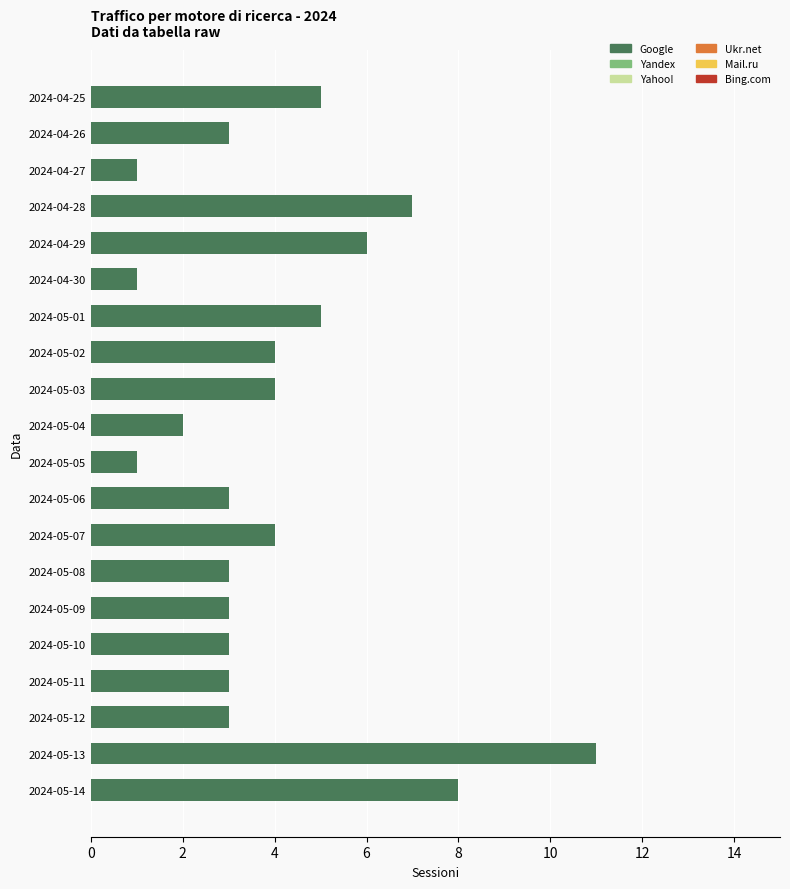

Reading top to bottom, extract all data points from this chart.

2024-04-25=5	2024-04-26=3	2024-04-27=1	2024-04-28=7	2024-04-29=6	2024-04-30=1	2024-05-01=5	2024-05-02=4	2024-05-03=4	2024-05-04=2	2024-05-05=1	2024-05-06=3	2024-05-07=4	2024-05-08=3	2024-05-09=3	2024-05-10=3	2024-05-11=3	2024-05-12=3	2024-05-13=11	2024-05-14=8